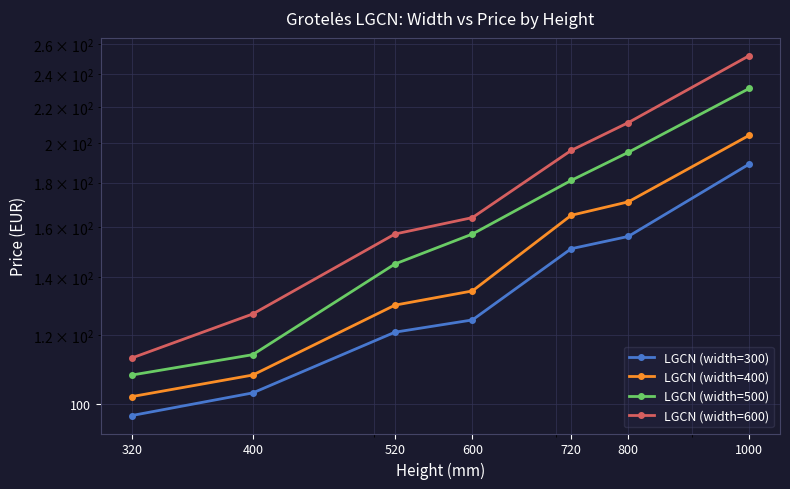

What is the total value across all series at 320?

420